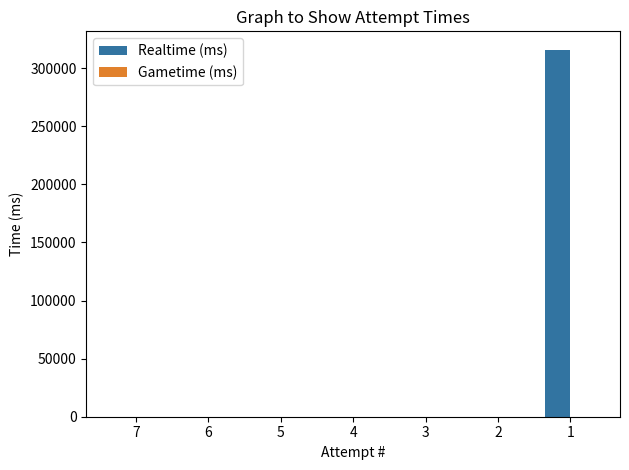

Are the bars horizontal?

No